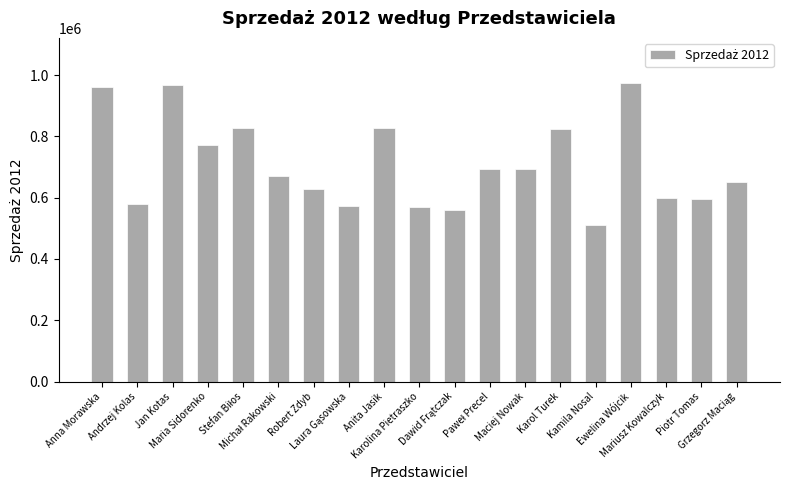

What is the minimum value shown in the chart?

511569